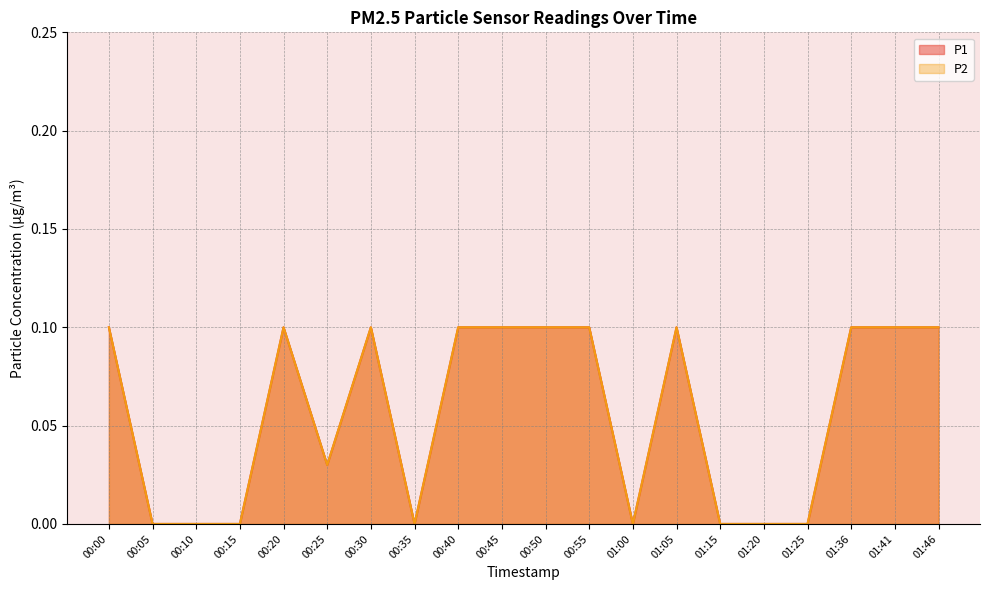

At which label does P1 reach its peak?

00:00